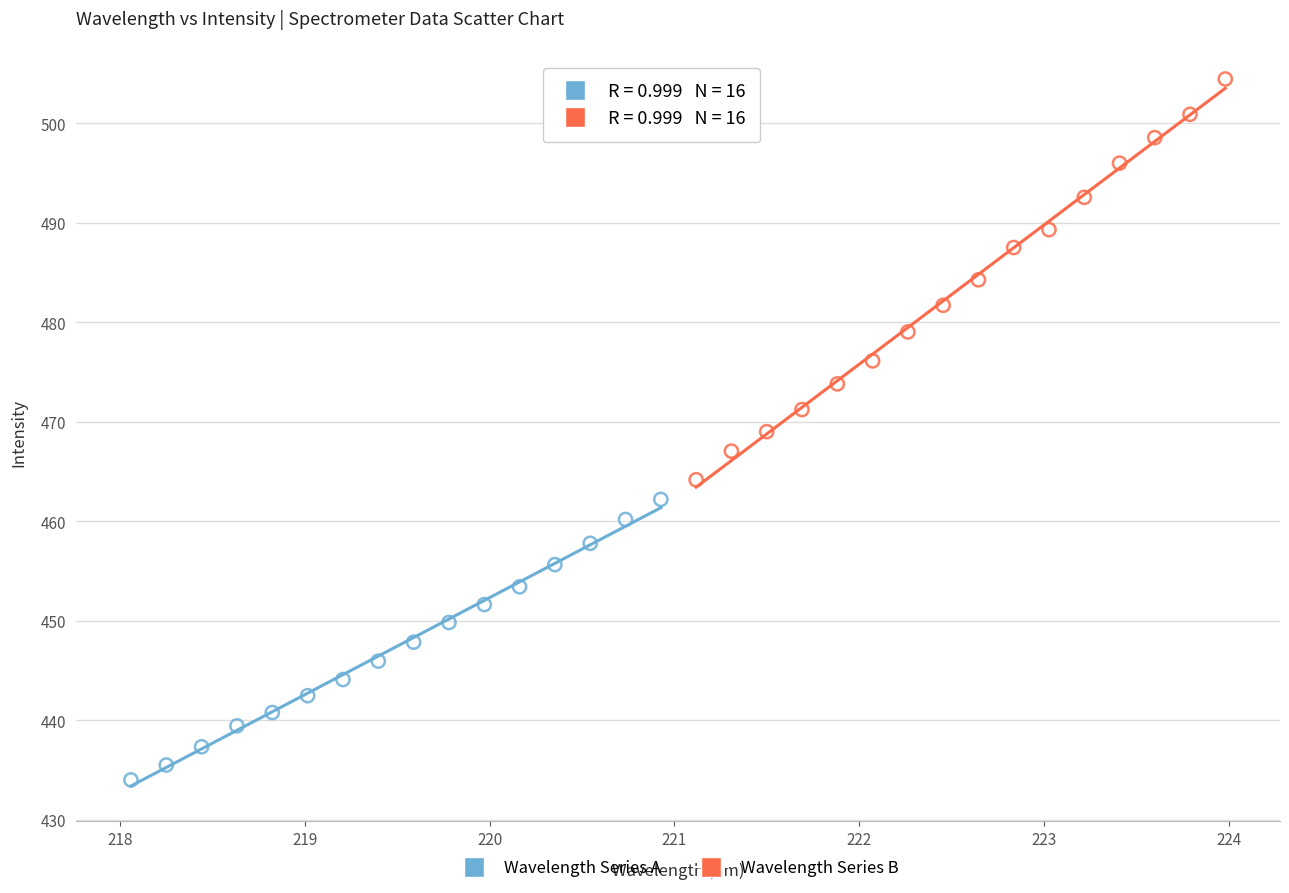

Which series contains the highest Y value?

Wavelength Series B